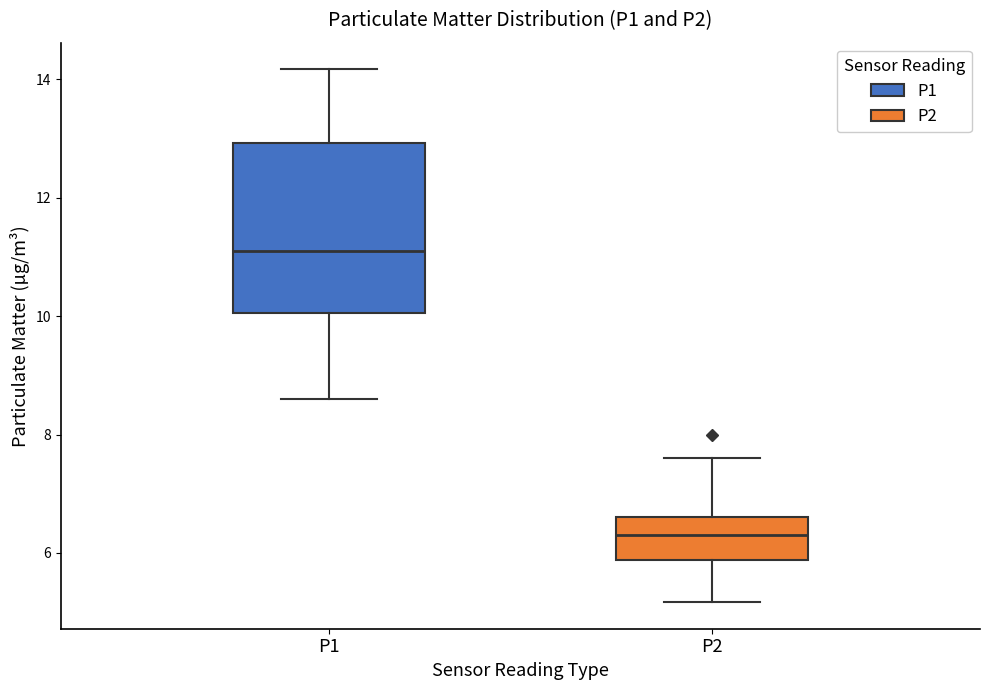

Where does the lower whisker of the box for P2 end on the y-axis? The values are not printed on the chart, so give them approximately, as read against the axis.

5.2